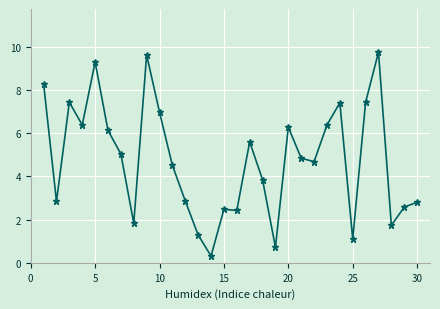

Does the chart display data point markers on the line(s)?

Yes